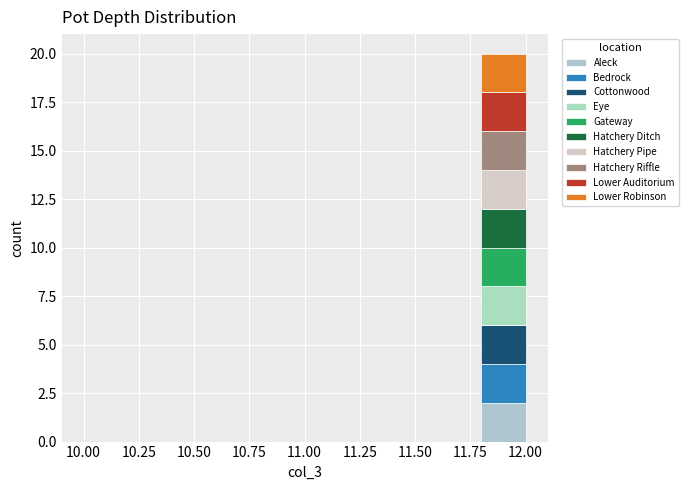

What is the total height of the stacked bar covering 11.8 to 12.0 on the x-axis? The values are not printed on the chart, so give them approximately, as read against the axis.

20